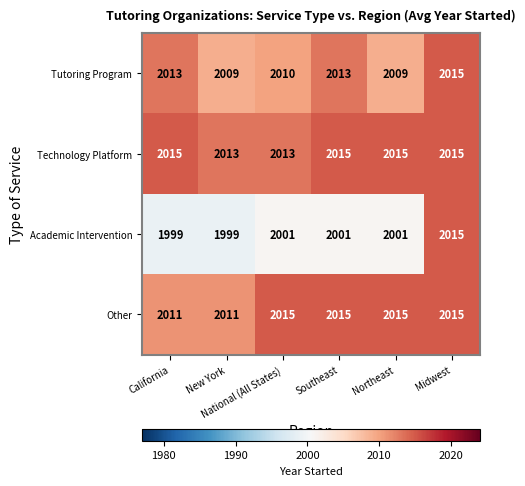

Between National (All States) and Northeast, which series saw the biggest shift?

Technology Platform